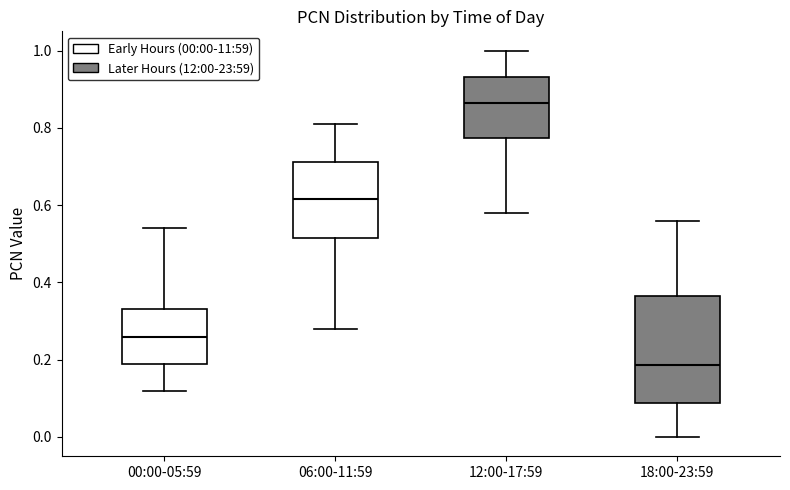

Reading left to right, read every box against the y-axis: the position of its median line, the range the box covers, and the ends of its whiskers. The values are not printed on the chart, so give them approximately, as read against the axis.

00:00-05:59: median 0.26, box 0.20 to 0.34, whiskers 0.12 to 0.54
06:00-11:59: median 0.62, box 0.52 to 0.72, whiskers 0.28 to 0.82
12:00-17:59: median 0.86, box 0.78 to 0.94, whiskers 0.58 to 1.00
18:00-23:59: median 0.18, box 0.08 to 0.36, whiskers 0.00 to 0.56